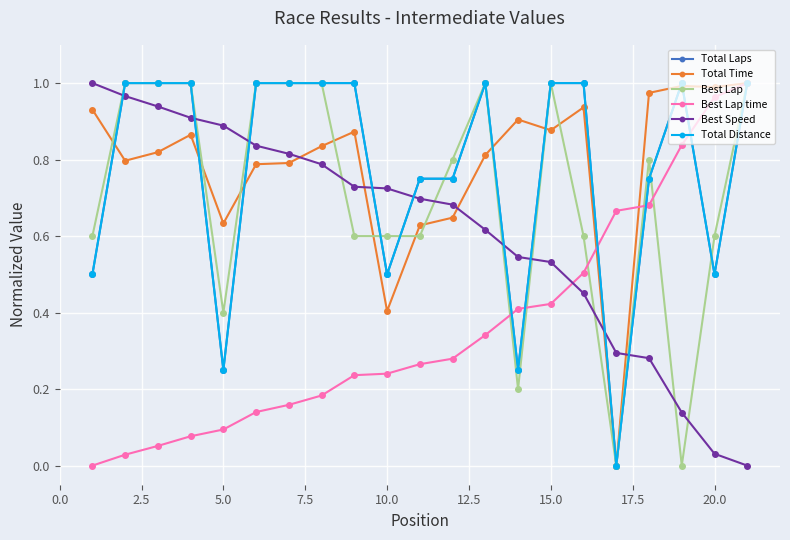

How many lines are shown in the chart?

6